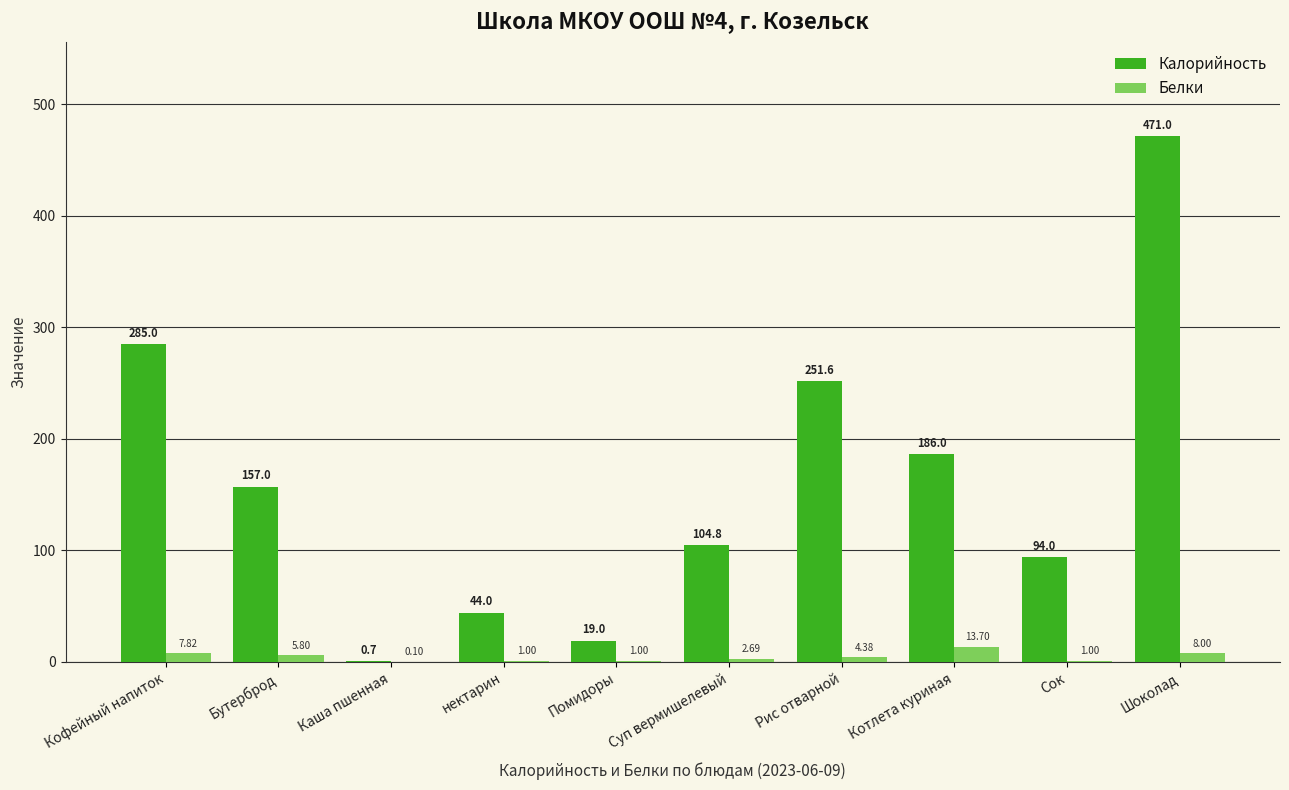

What is the total value across all series at нектарин?

45.0